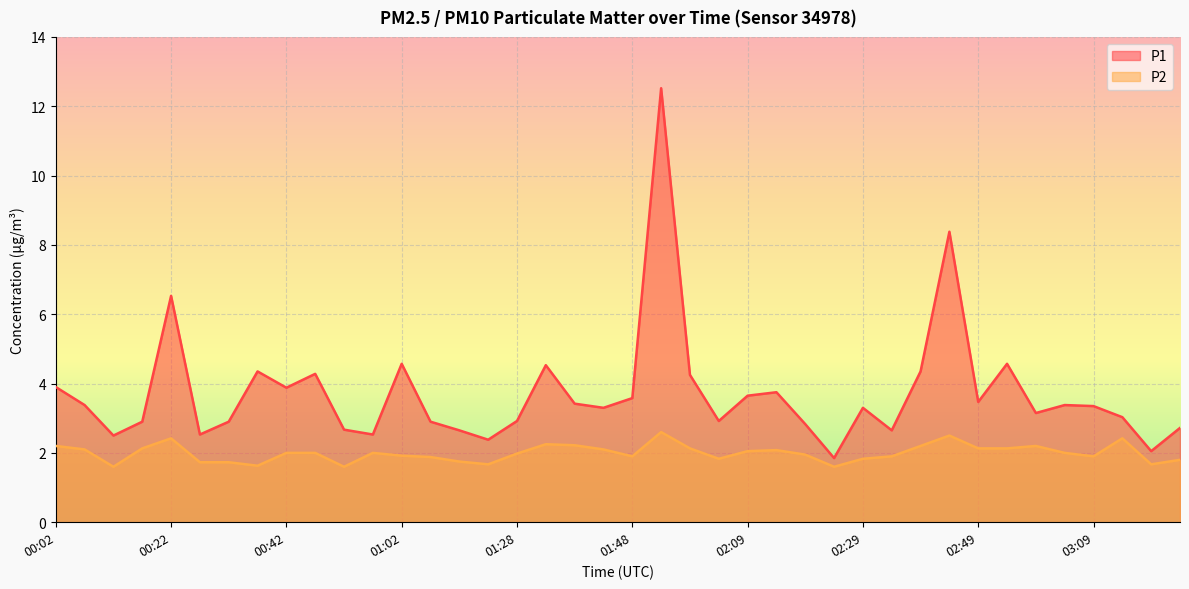

What is the value of the P2 point at the 16th from the left?

1.7